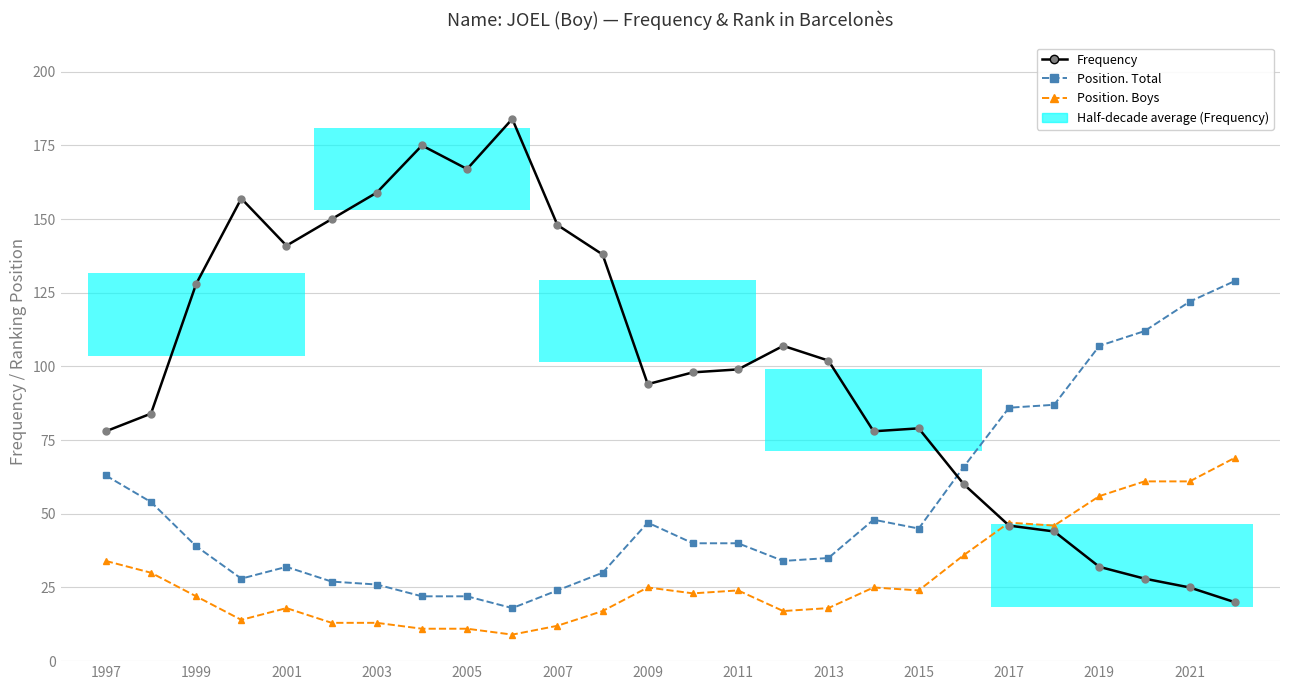

What is the label of the 26th bar from the right?

1997